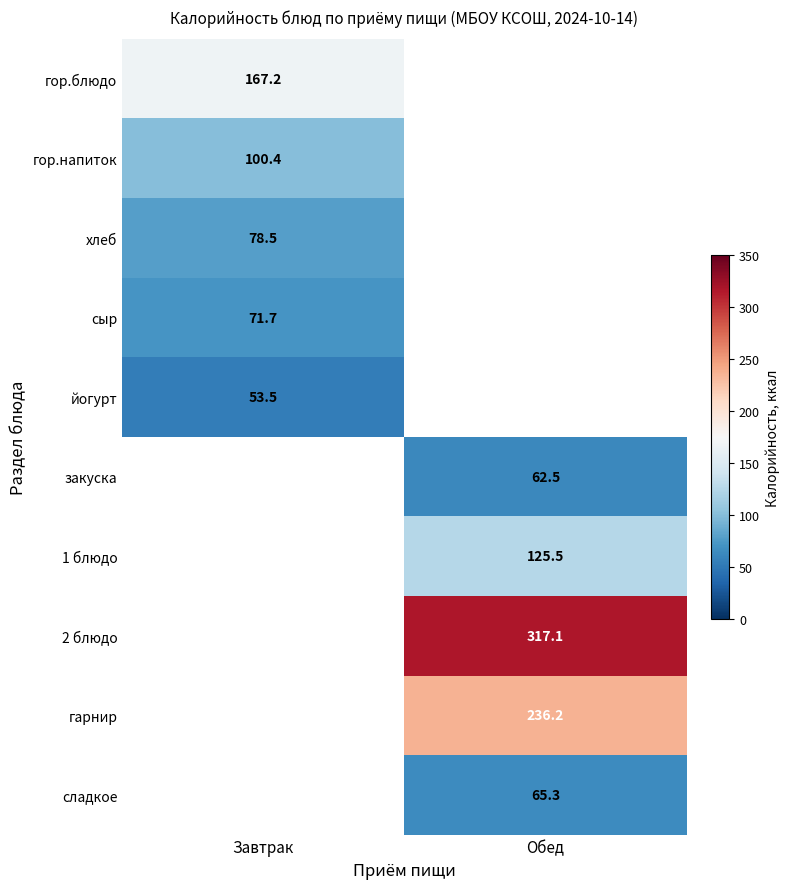

The value of йогурт at Завтрак is 53.5. True or false?

True